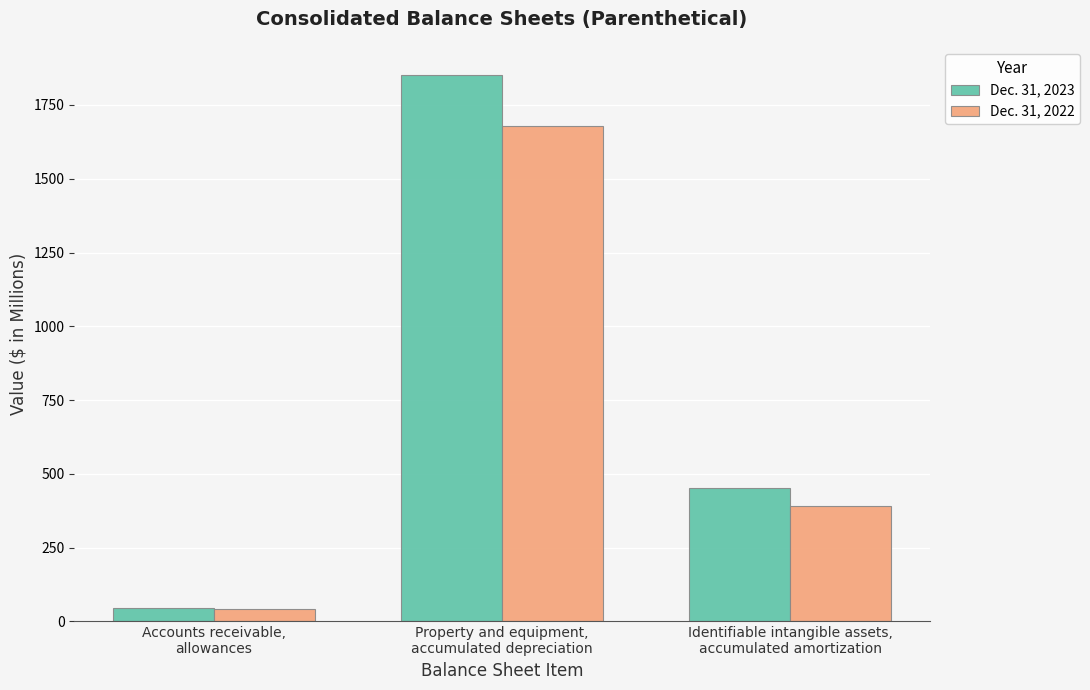

The value of Dec. 31, 2022 at Property and equipment,
accumulated depreciation is 350. True or false?

False